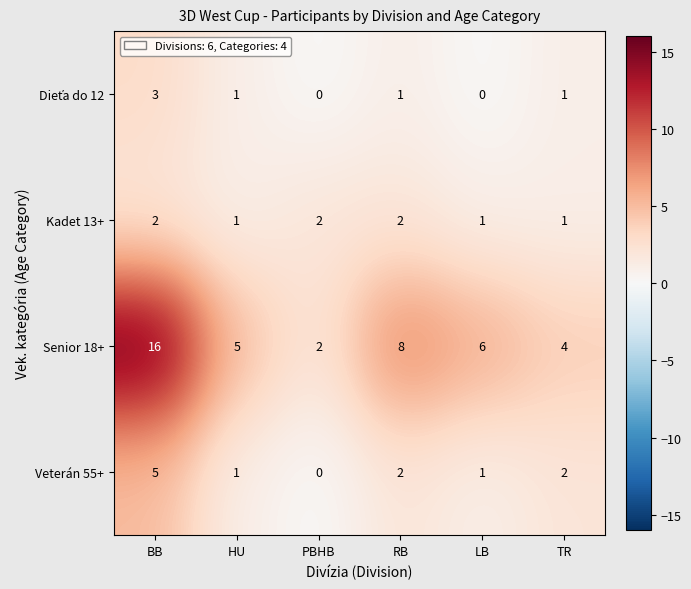

How many distinct data groups are displayed?

4